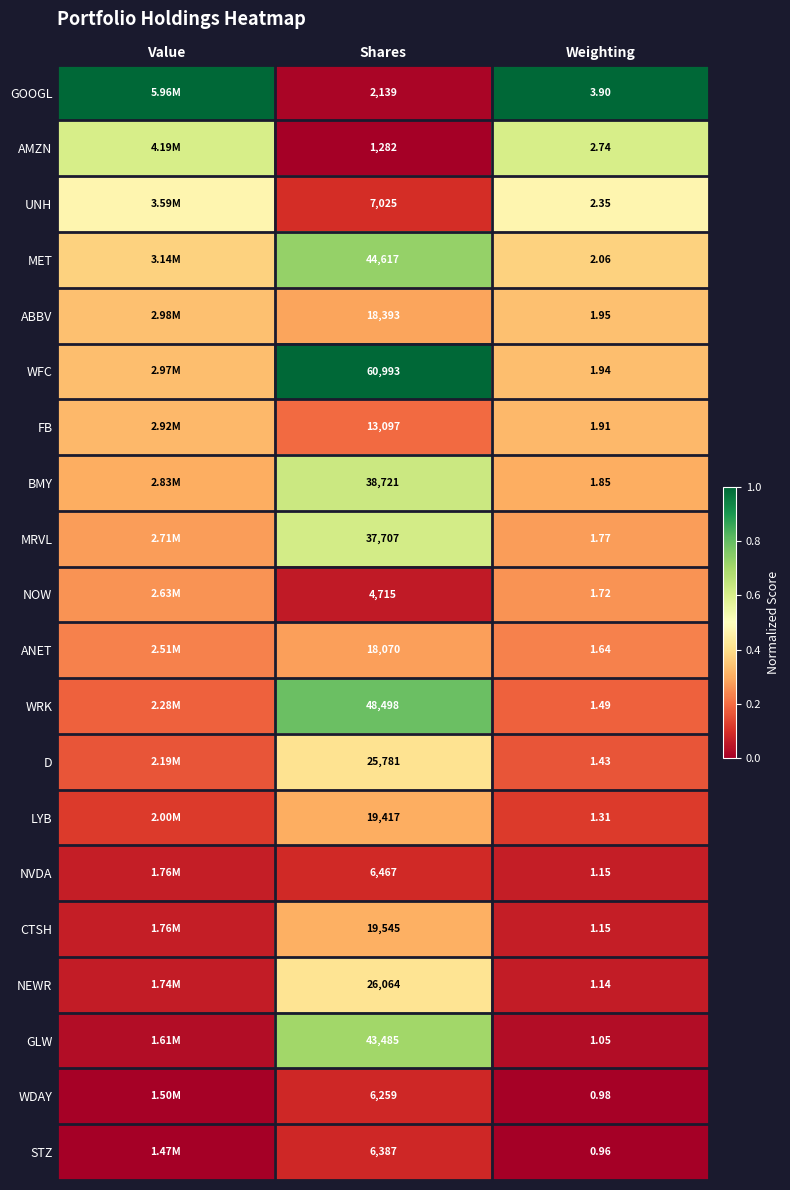

Is the value of STZ at Shares greater than the value of NEWR at Shares?

No